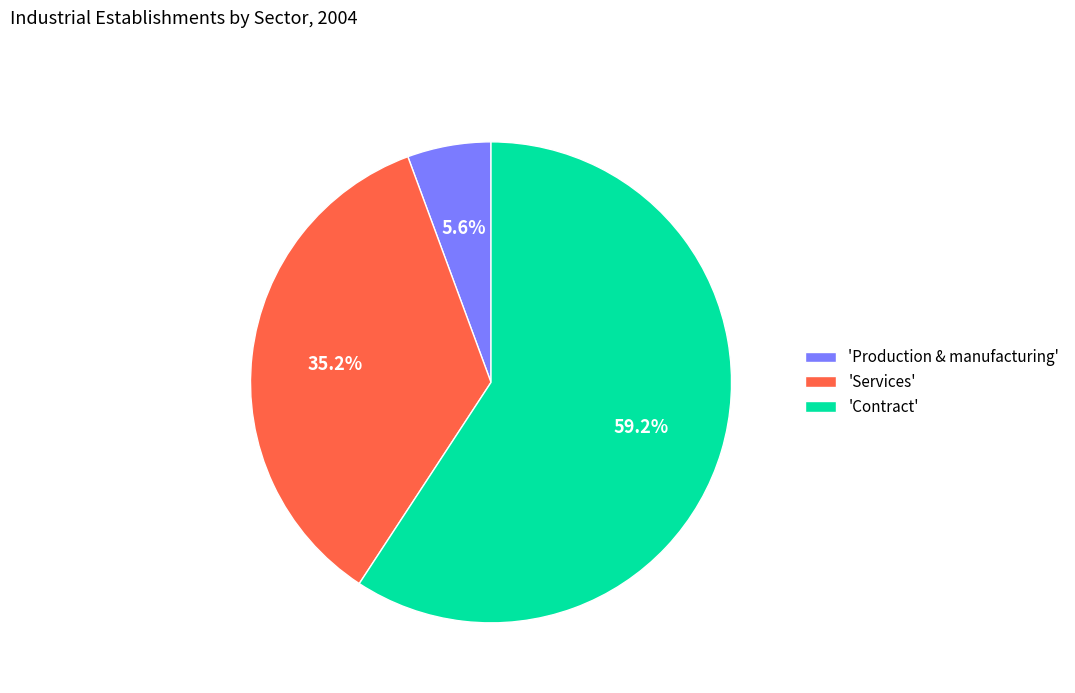

Rank the categories by value from highest to lowest.

'Contract', 'Services', 'Production & manufacturing'